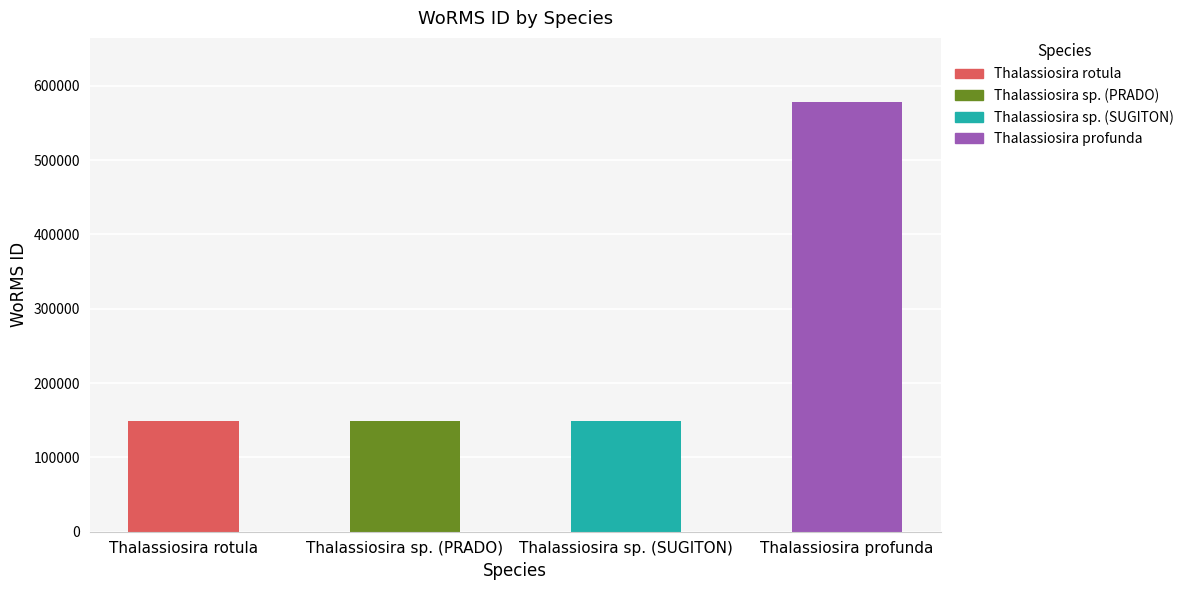

Count the number of categories in the chart.

4